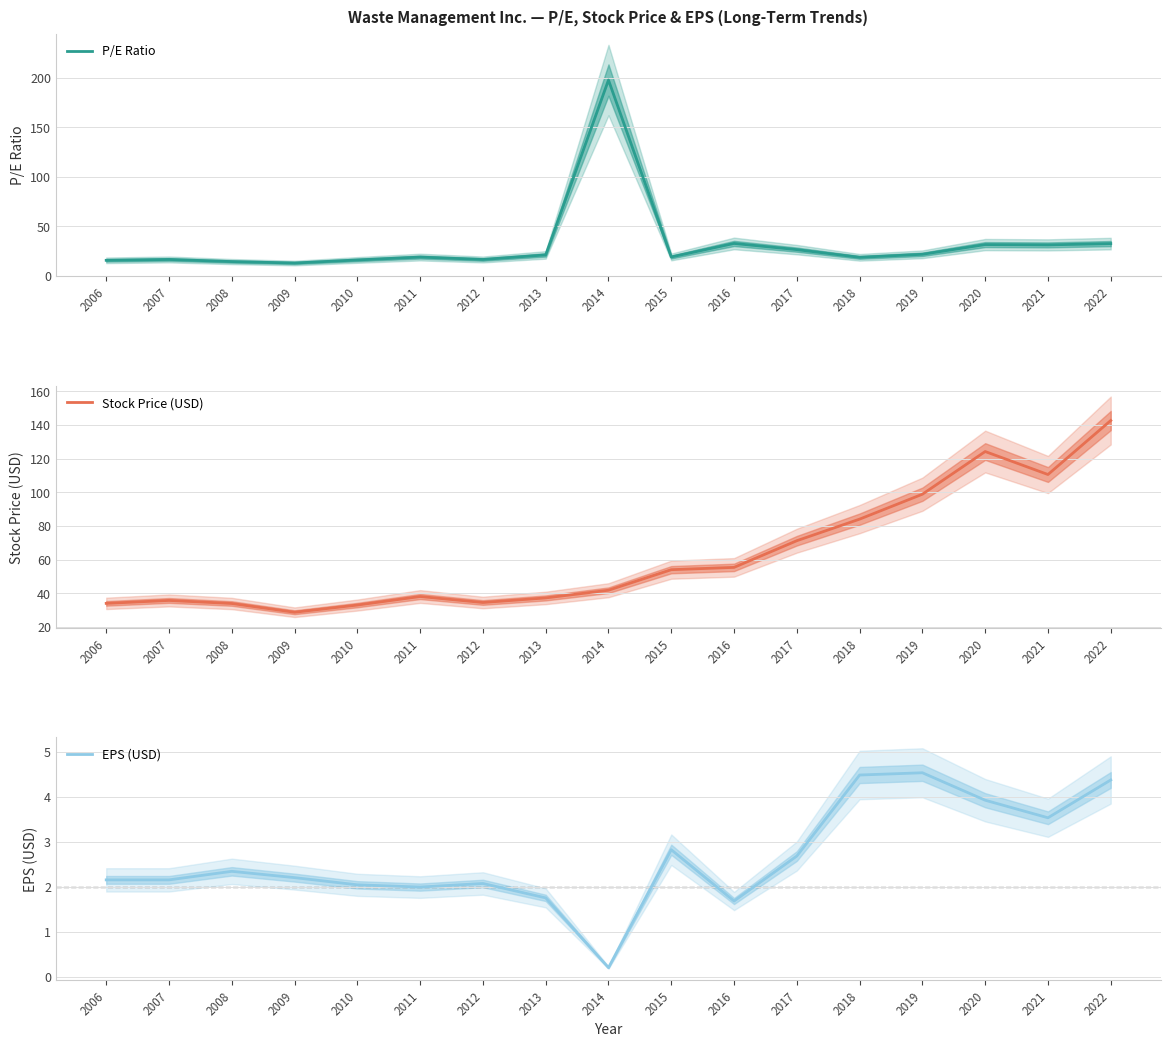

Does the chart display data point markers on the line(s)?

No